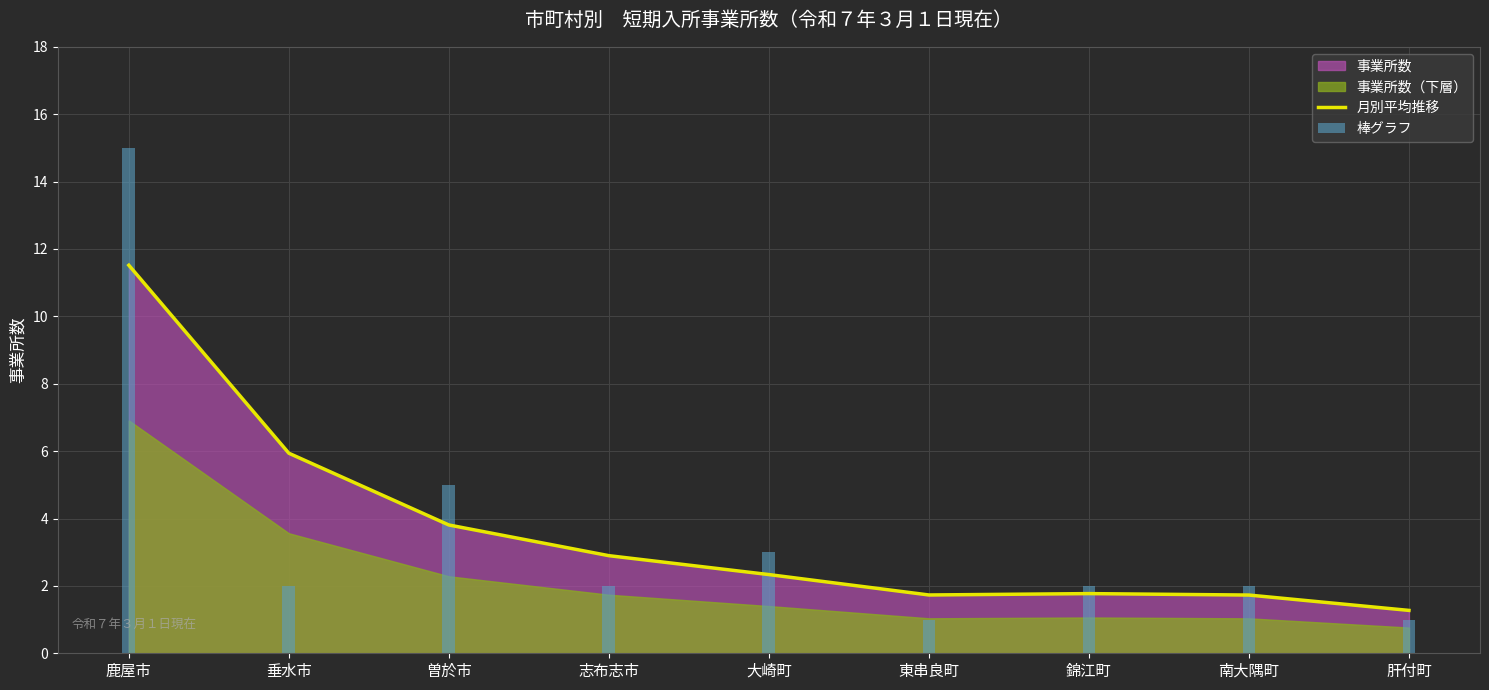

Rank the categories by value from highest to lowest.

鹿屋市, 垂水市, 曽於市, 志布志市, 大崎町, 錦江町, 東串良町, 南大隅町, 肝付町